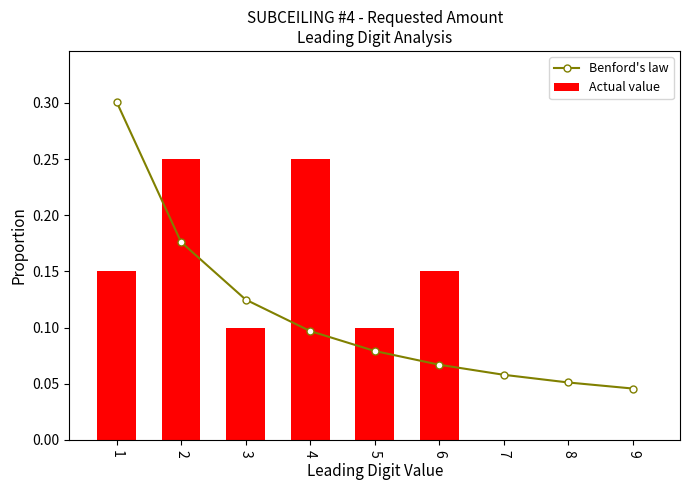

What is the difference between the second highest and minimum values in the Actual value series?

0.2